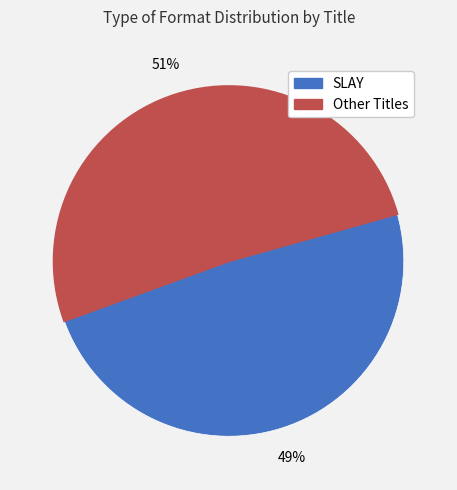

Does any single category account for the majority?

Yes